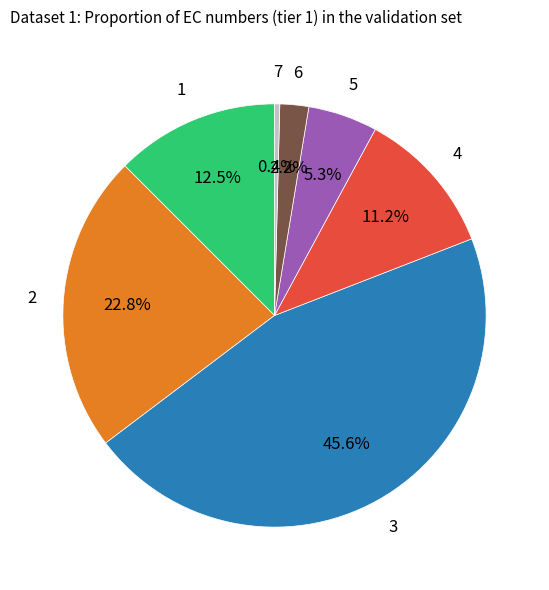

What percentage is the 6 slice, to the nearest percent?

2%